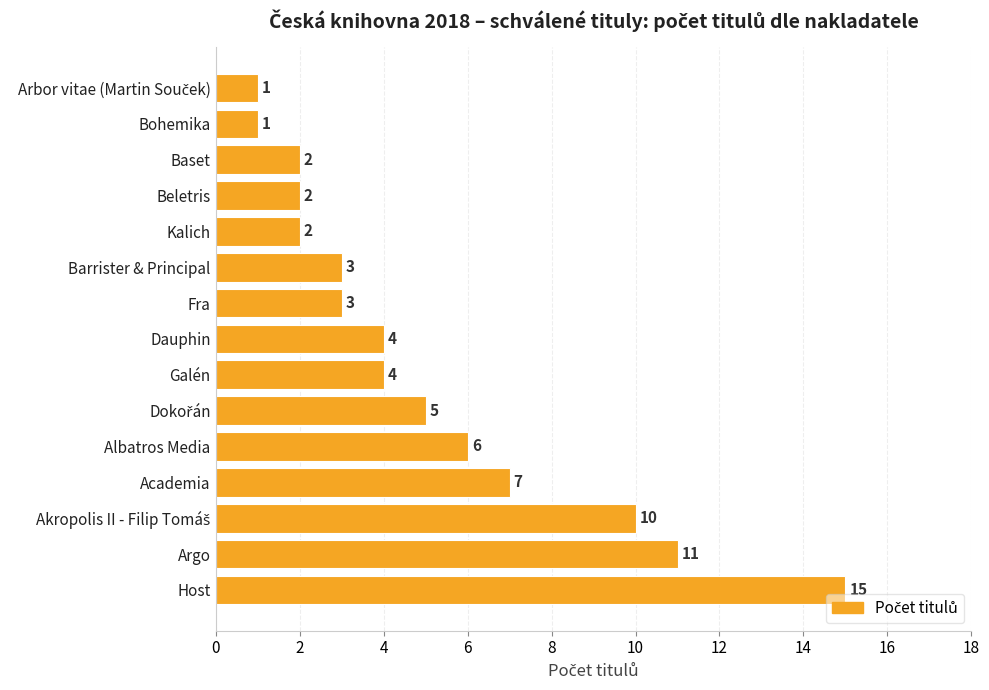

What is the change in value from Albatros Media to Bohemika?

-5